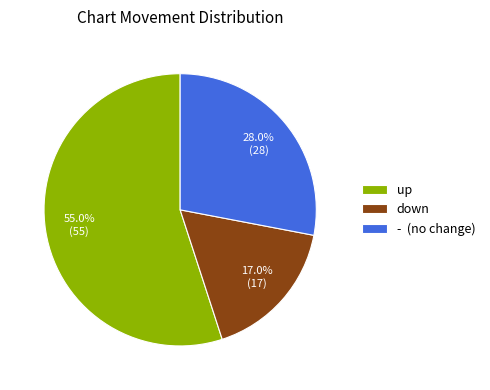

To the nearest percent, what is the difference between the down and - slice percentages?

11%